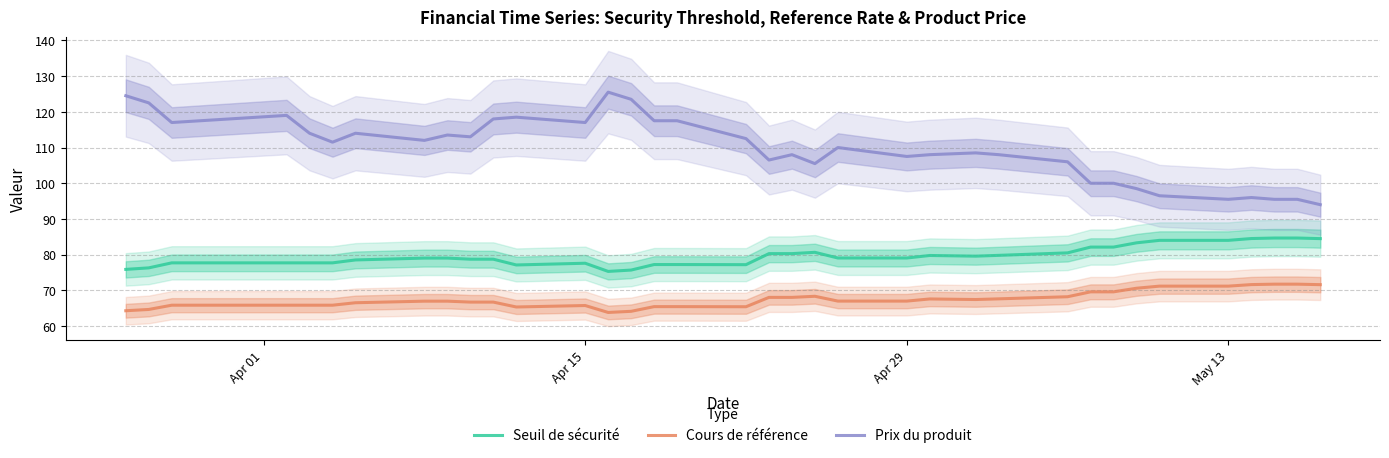

True or false: Seuil de sécurité and Prix du produit cross at least once.

False